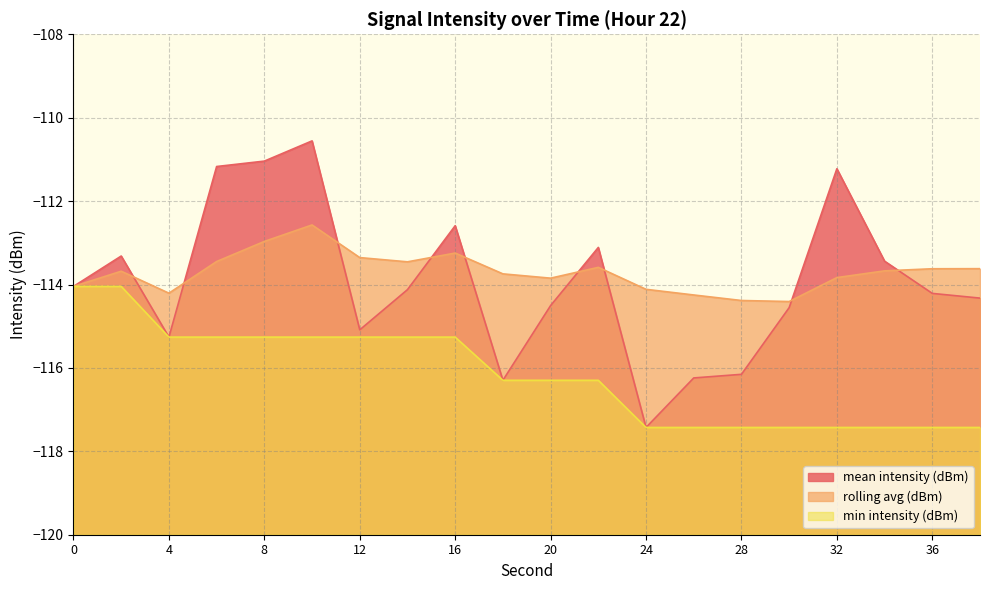

What is the value of the mean intensity (dBm) point at the 4th from the left?

-111.2